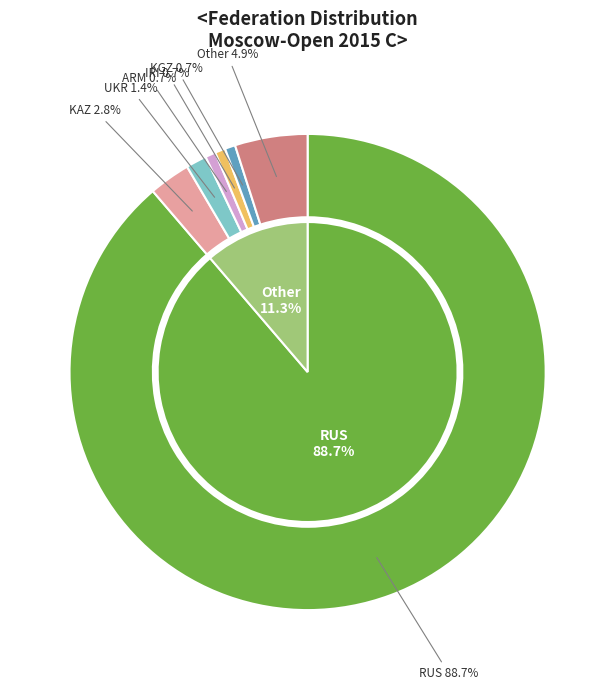

Does UKR account for over 50% of the chart?

No